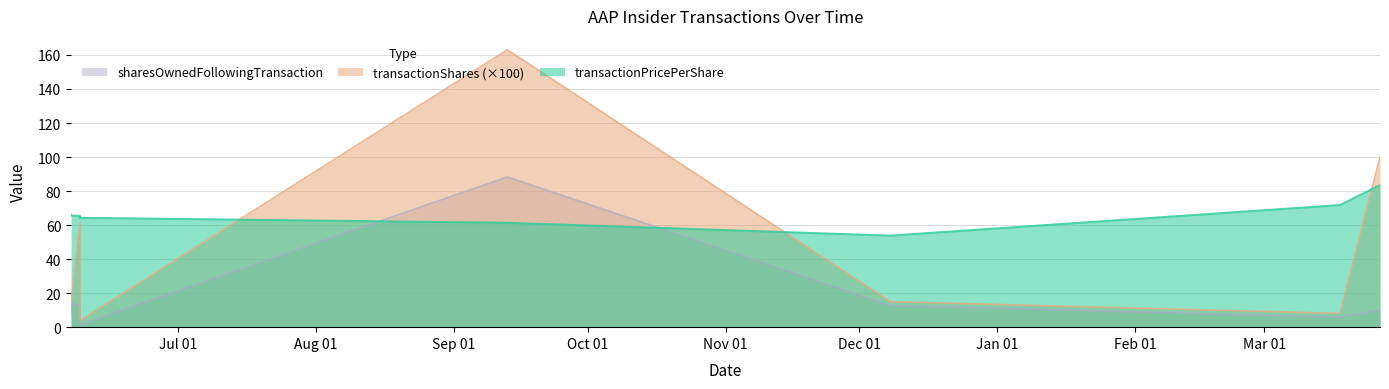

What is the total value across all series at 2023-06-07?

87.8